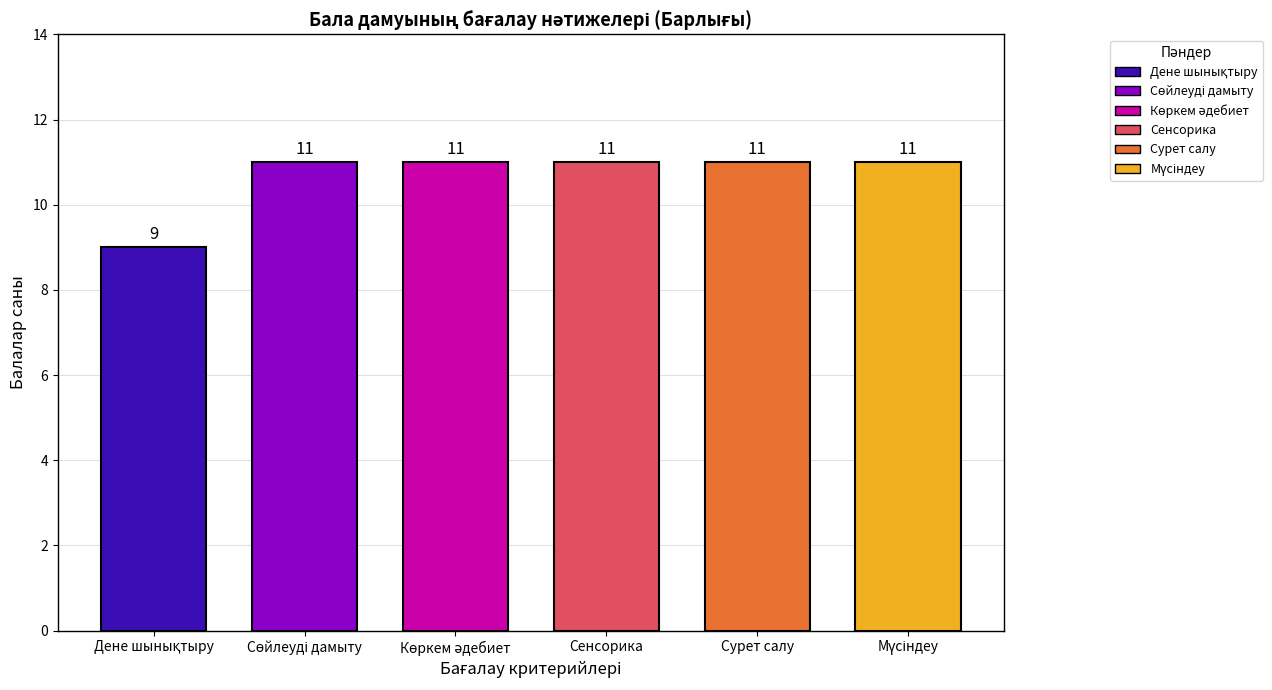

What is the highest value of the Мүсіндеу series?

11